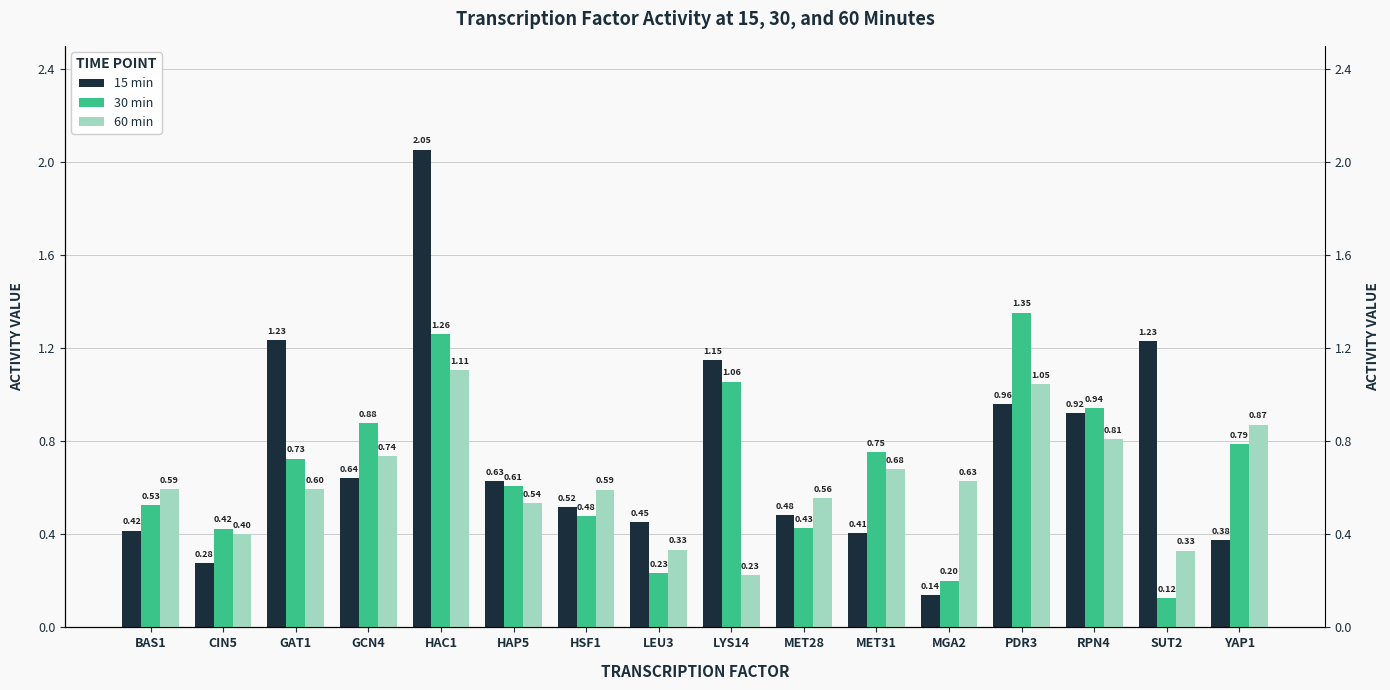

Which has a higher value, LYS14 or RPN4?

LYS14